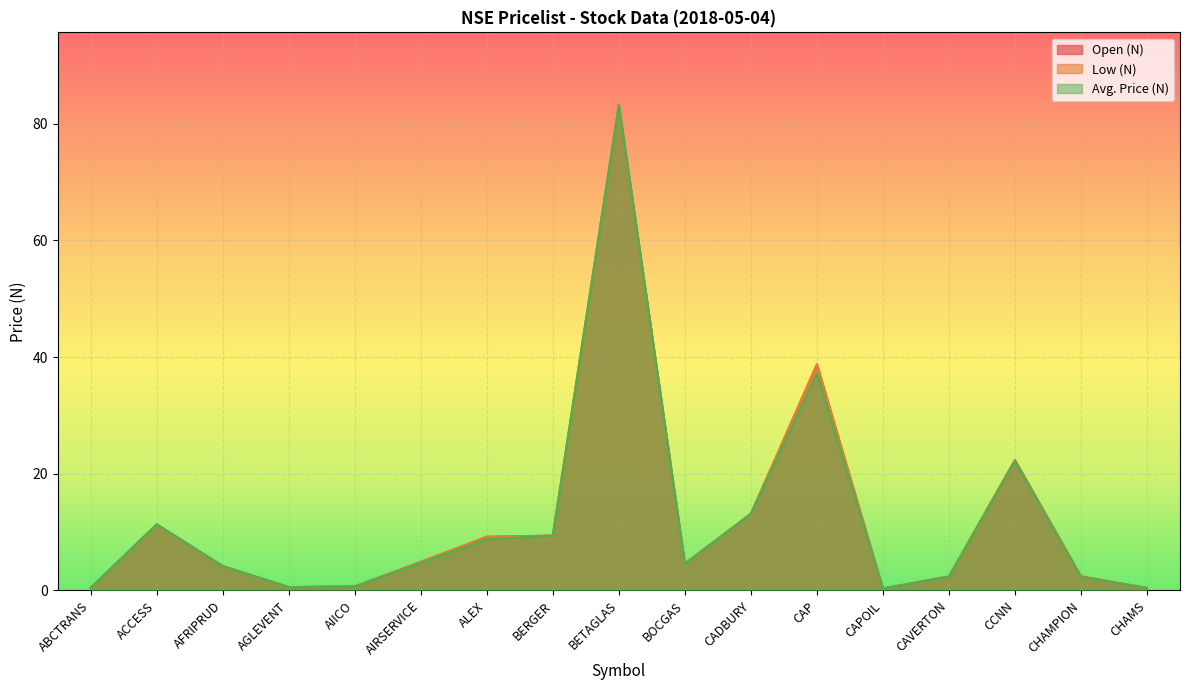

At which category does the chart reach its minimum across all series?

CAPOIL